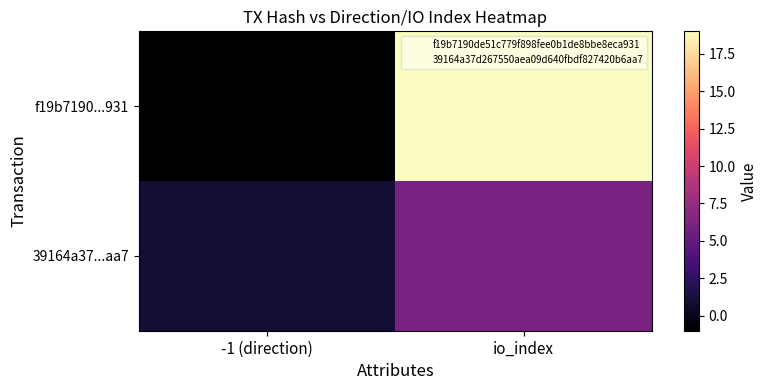

At which category is the sum across all series the highest?

io_index